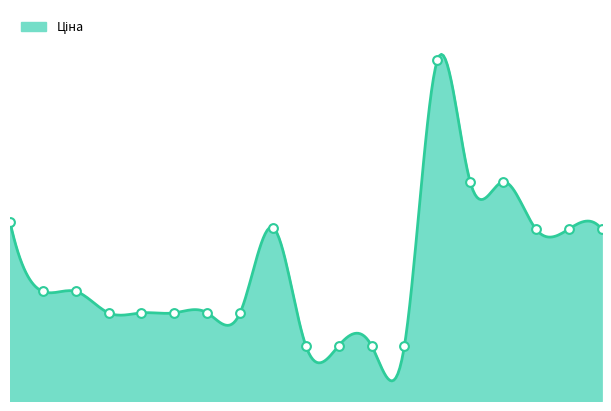

What is the ratio of the value at 287682236 to the value at 287682235?

1.0